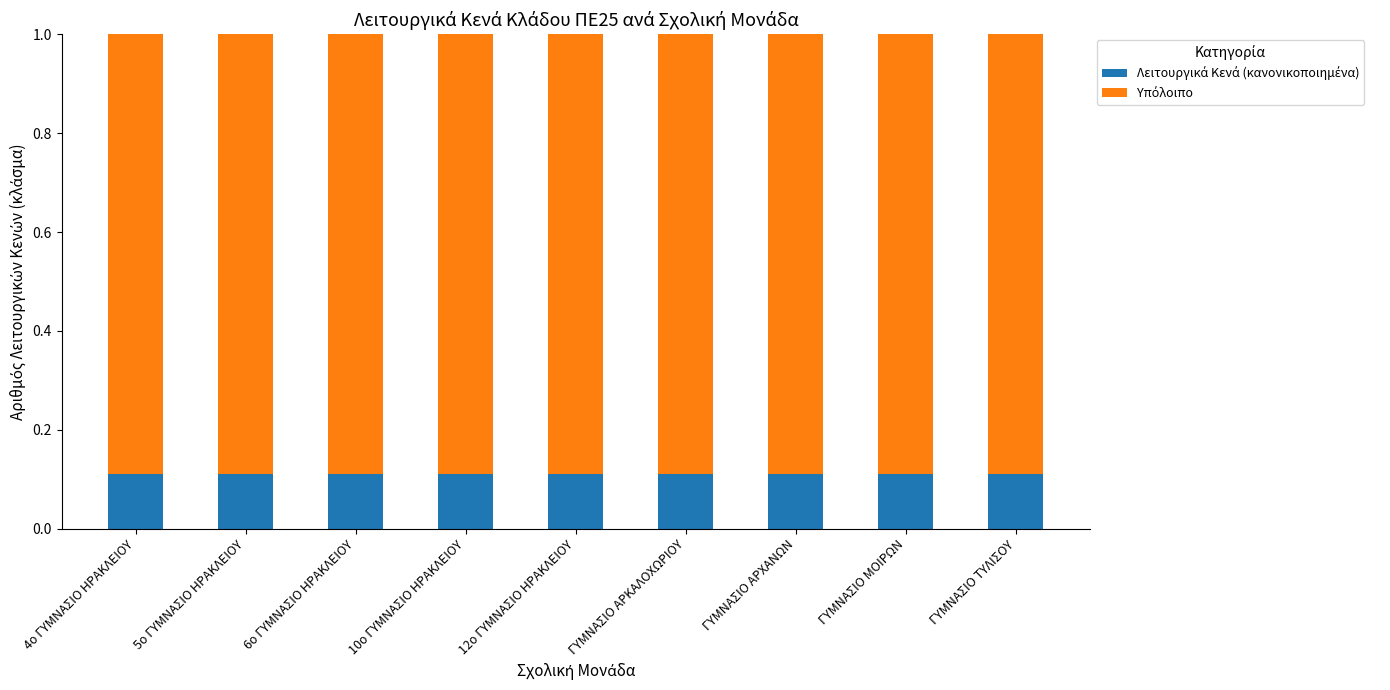

What is the total value across all series at 5ο ΓΥΜΝΑΣΙΟ ΗΡΑΚΛΕΙΟΥ?

1.0